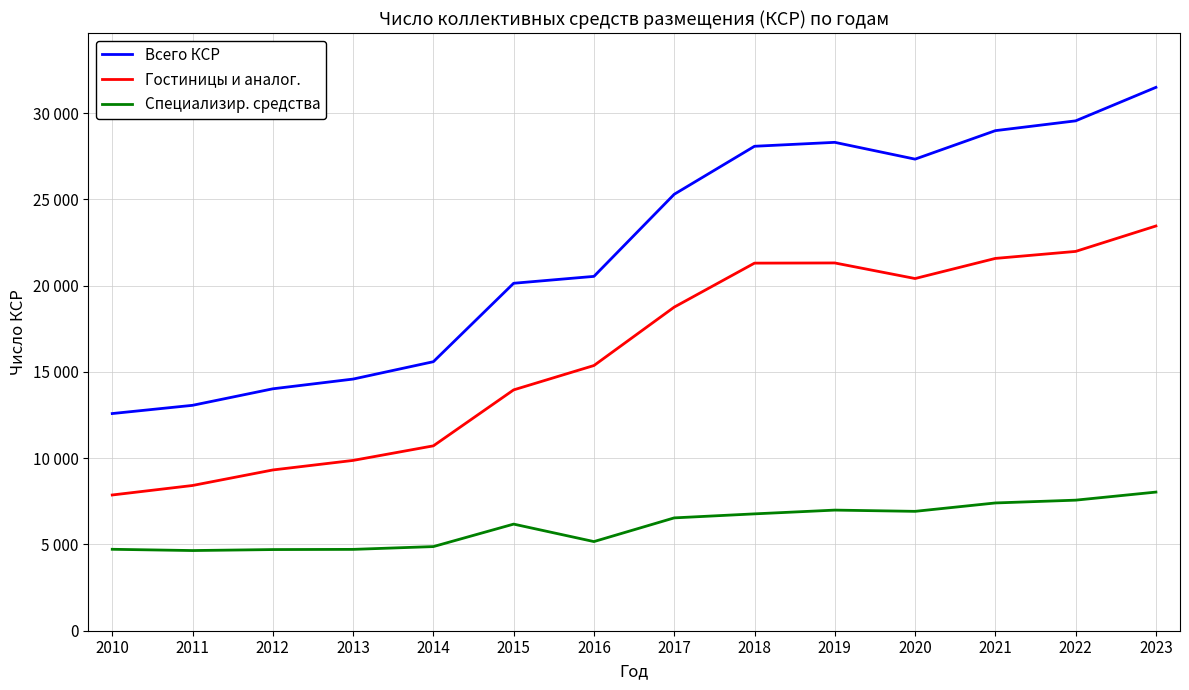

What is the value of the Гостиницы и аналог. point at the 10th from the left?

21312